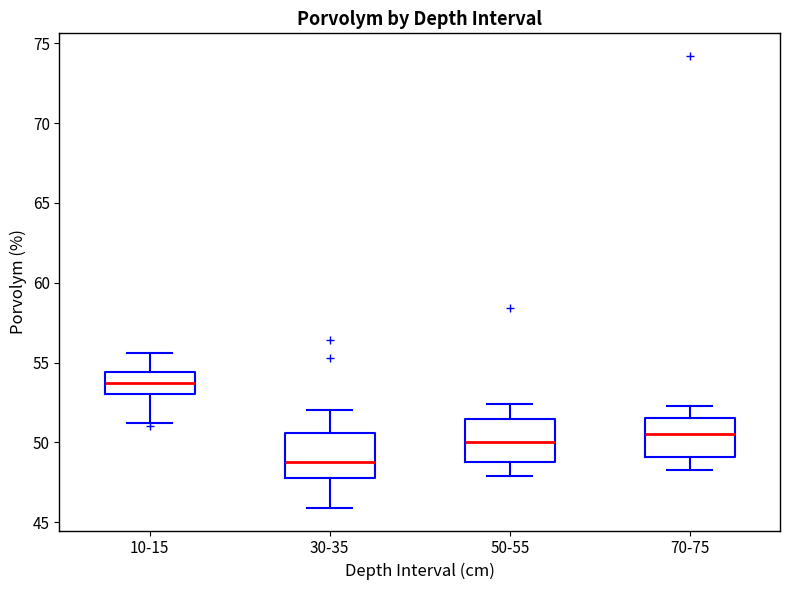

Which box has the lowest median line?

30-35